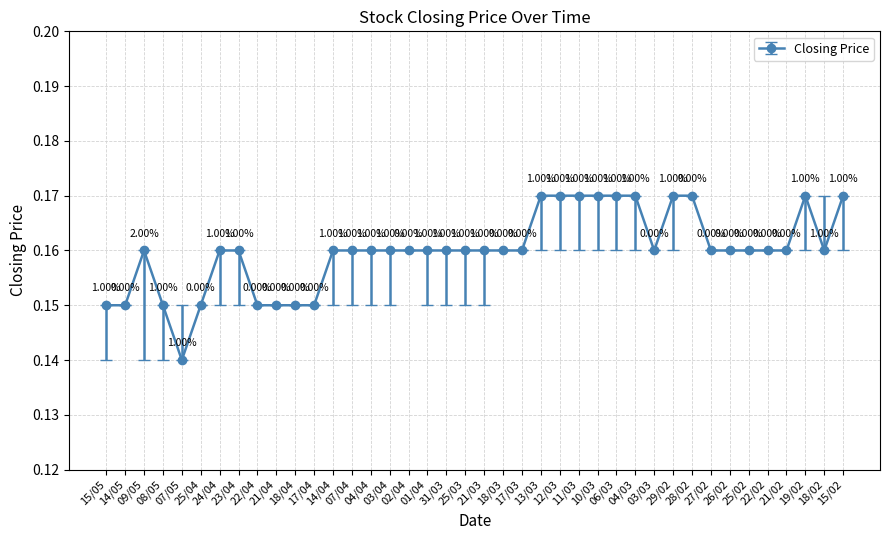

Which label corresponds to the smallest value in the chart?

07/05